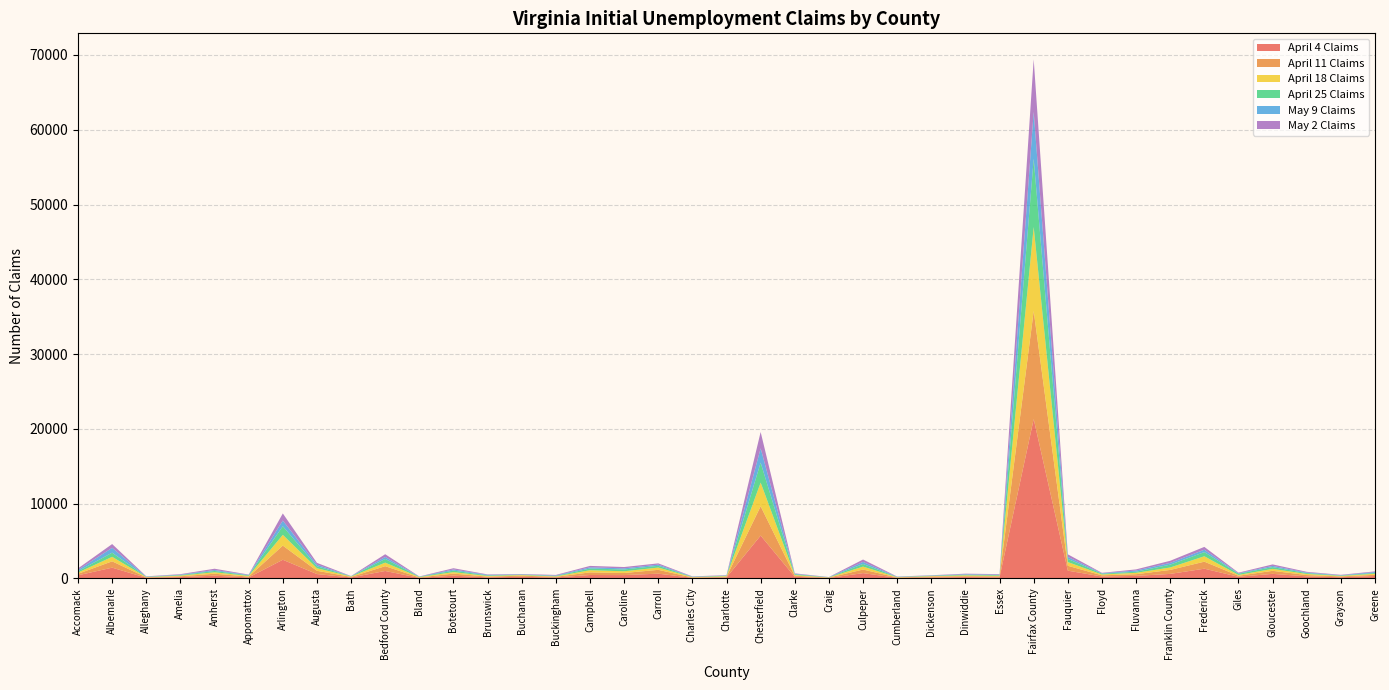

Reading left to right, extract all data points from this chart.

April 4 Claims: 409	1429	77	167	354	123	2484	572	118	986	62	356	134	207	118	448	435	626	72	122	5720	205	48	698	70	115	172	137	21302	1029	242	331	595	1292	207	602	263	147	316
April 11 Claims: 200	846	58	109	264	111	1897	439	75	640	56	280	91	153	89	351	279	513	41	93	3919	141	52	478	45	134	113	134	14454	652	163	224	531	938	143	404	176	108	158
April 18 Claims: 170	602	38	88	197	88	1438	339	52	474	55	196	91	75	55	286	233	305	48	78	3173	97	23	396	39	50	109	73	11239	497	115	183	327	724	109	260	148	66	141
April 25 Claims: 171	556	33	76	171	83	1146	265	35	497	33	206	77	55	67	229	240	233	34	55	2666	106	20	351	30	51	89	87	9126	425	105	150	382	554	166	236	112	56	112
May 9 Claims: 179	651	30	57	128	52	769	210	11	265	27	147	77	43	58	160	152	157	32	36	1912	56	16	278	26	36	68	65	6272	268	57	160	232	324	57	162	84	43	115
May 2 Claims: 202	503	32	65	173	49	946	246	19	365	22	169	58	48	71	190	175	171	37	44	2185	64	18	318	30	30	74	69	7029	344	56	151	283	375	79	201	91	54	91